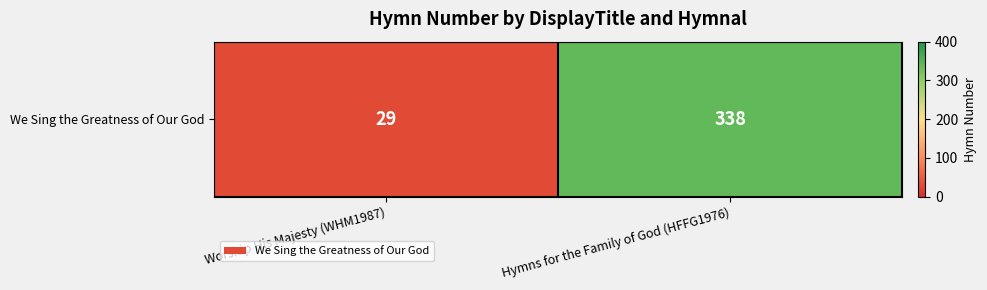

What is the minimum value shown in the chart?

29